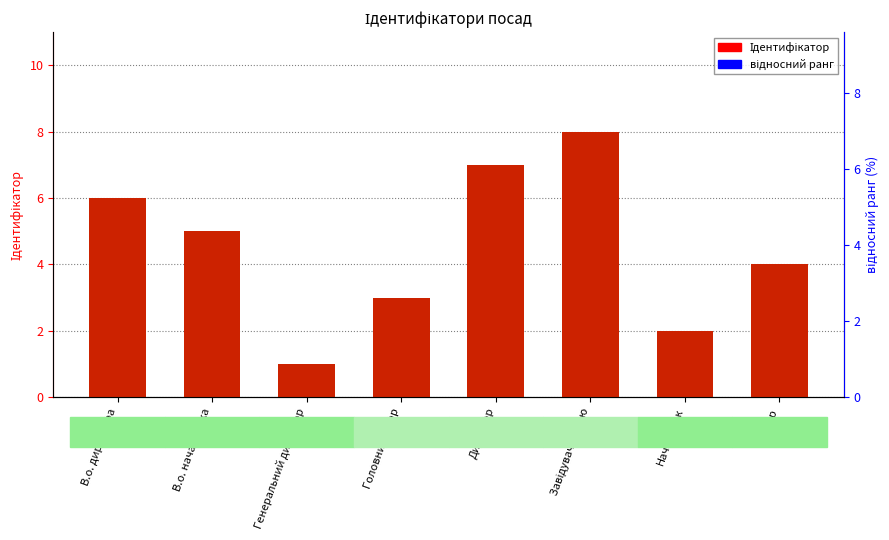

Which series has the widest spread of Y values?

відносний ранг